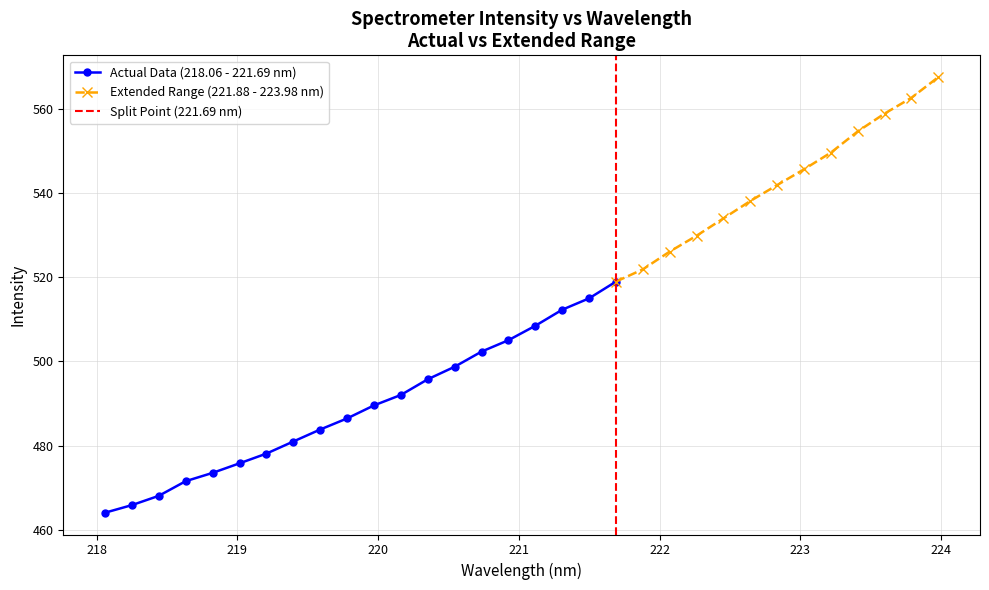

What is the difference between the maximum and minimum values in the x series?

5.9